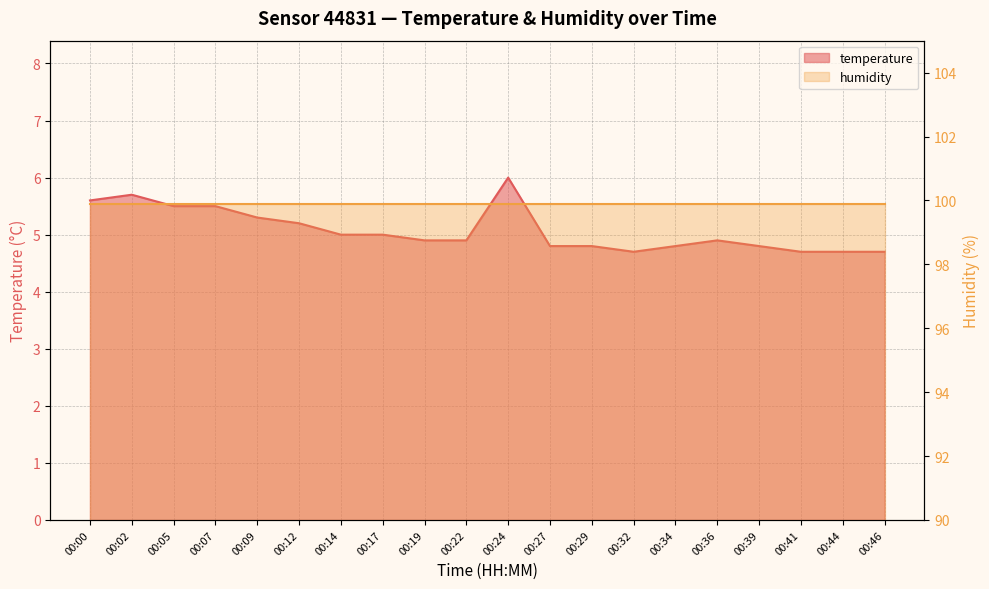

Where is the data nearest to the value 5?

00:14